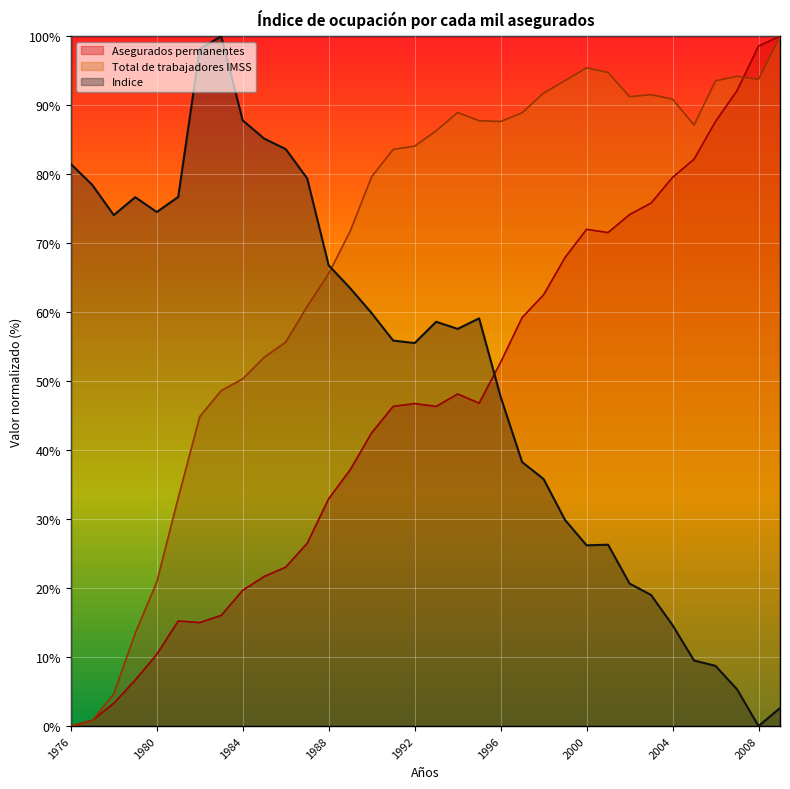

What value does the Indice series have at 1987?

79.4